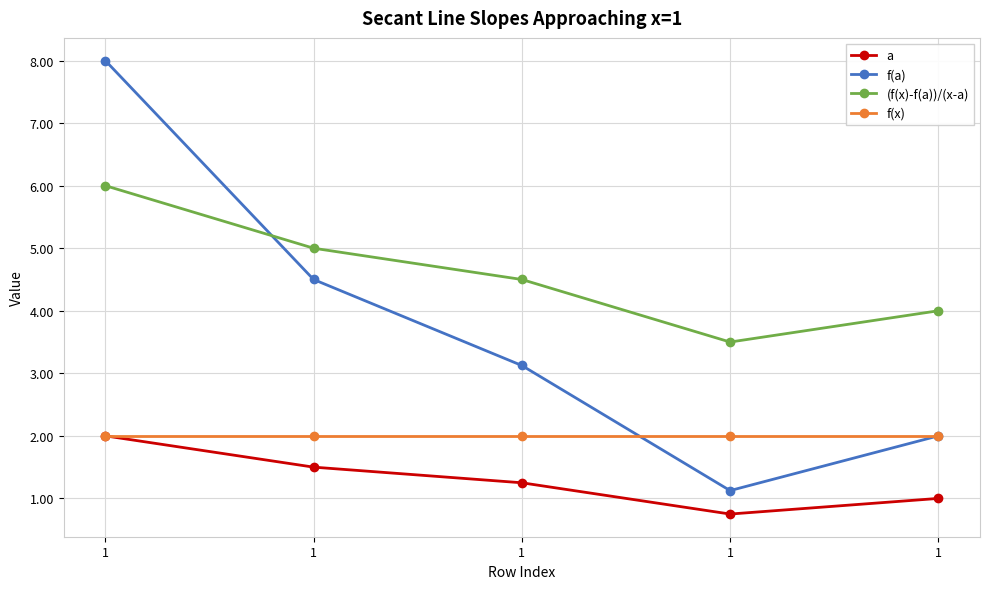

At which label does f(a) reach its minimum?

1